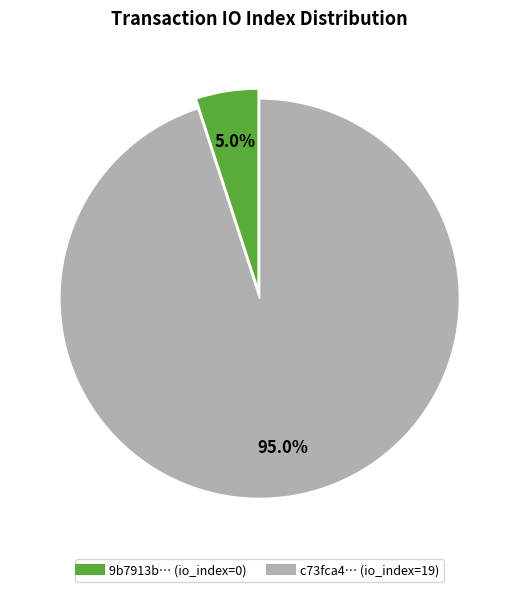

Does any single category account for the majority?

Yes